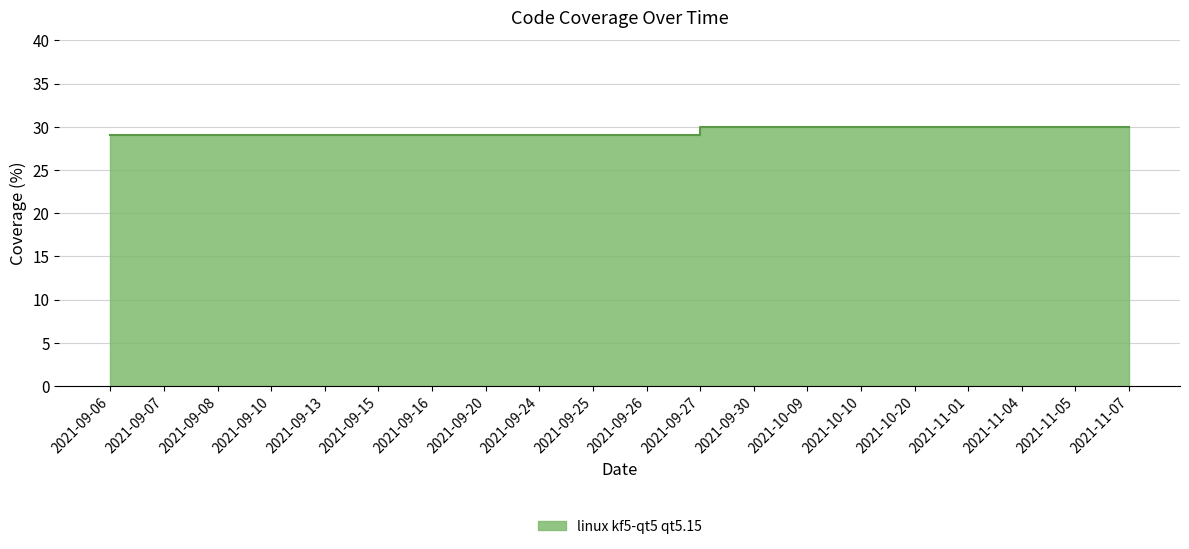

What is the approximate value at 2021-09-10?

29